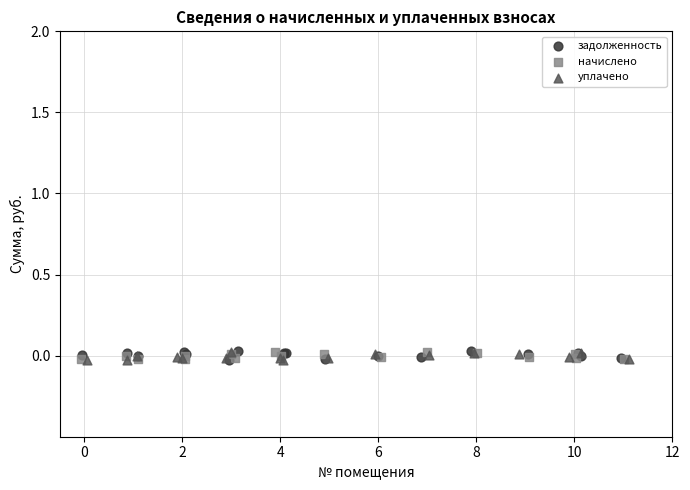

What are all the series names shown in the legend?

задолженность, начислено, уплачено